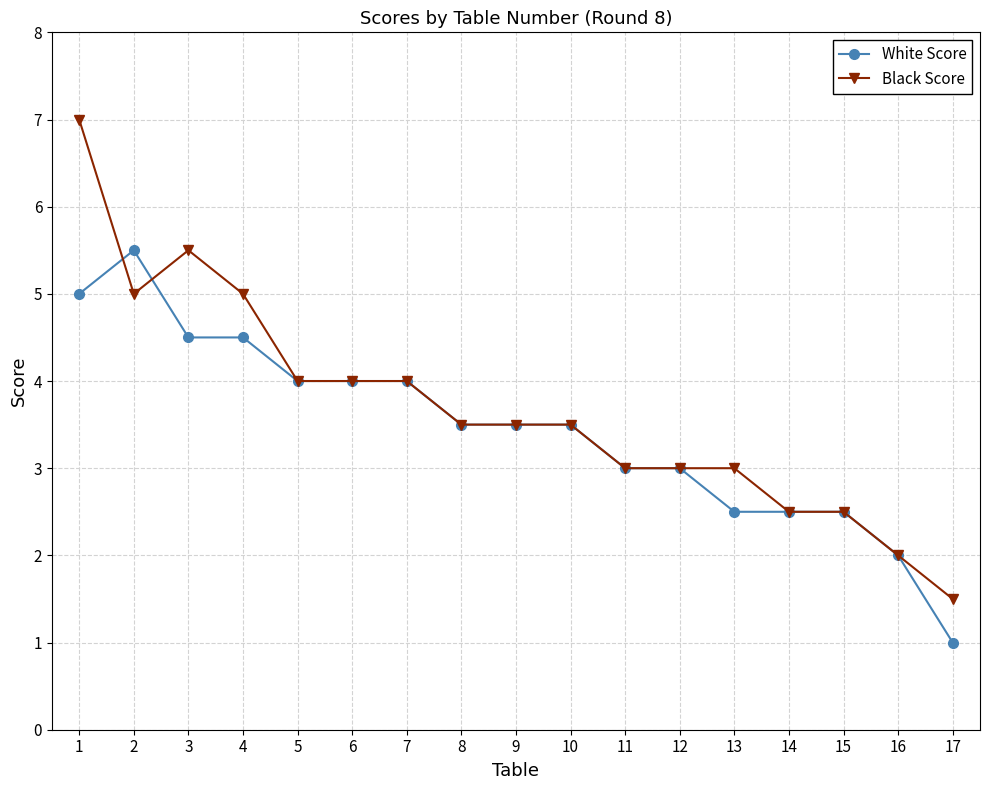

True or false: White Score has a value of 4.5 at 3.

True